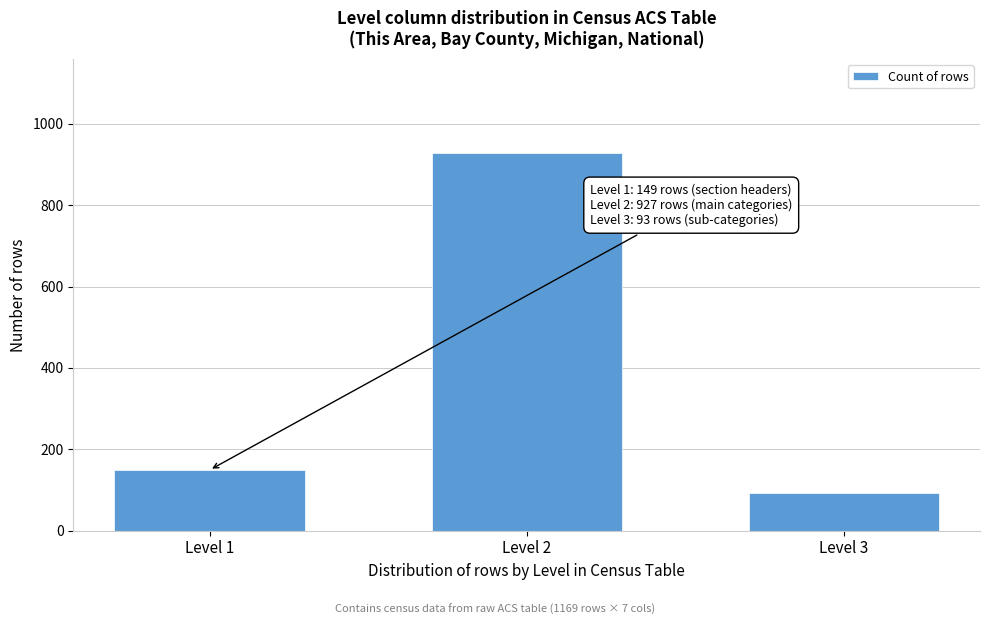

Reading right to left, transcribe all the data shown in this chart.

Level 3=93	Level 2=927	Level 1=149